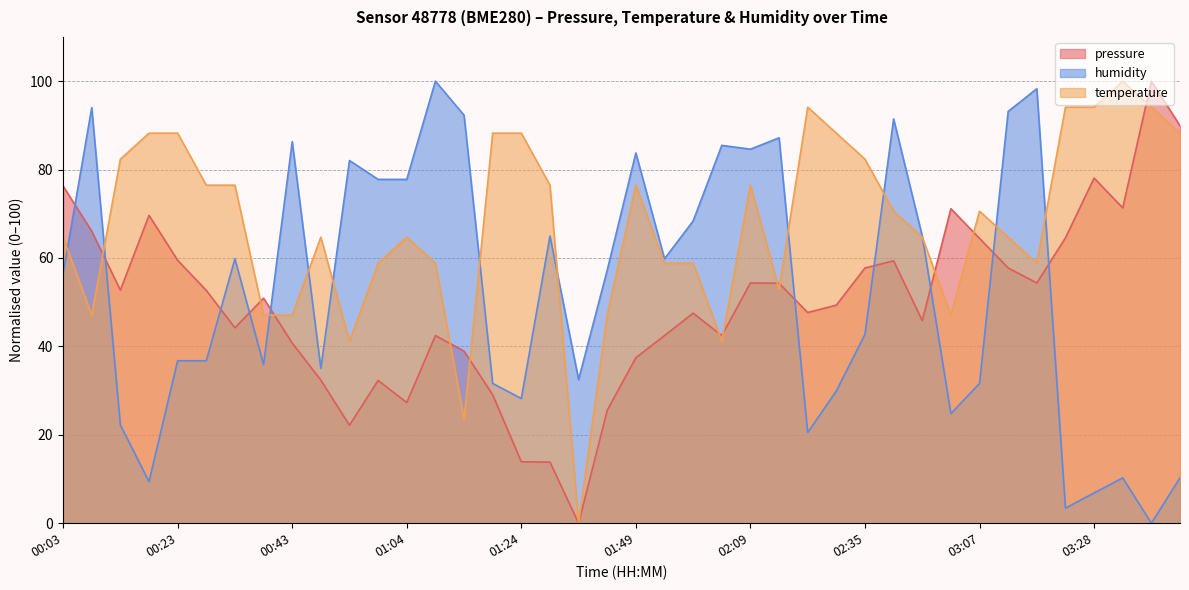

At which category does temperature reach its first local valley?

00:08